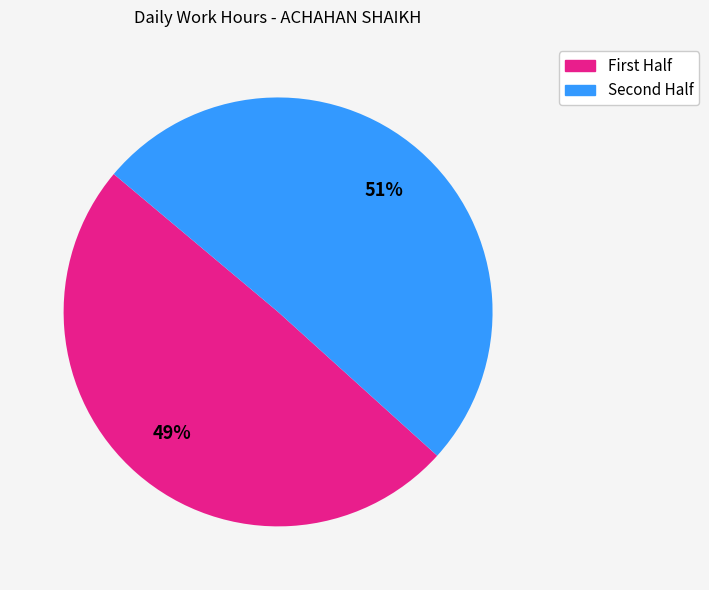

Is there any slice that represents more than half of the pie?

Yes